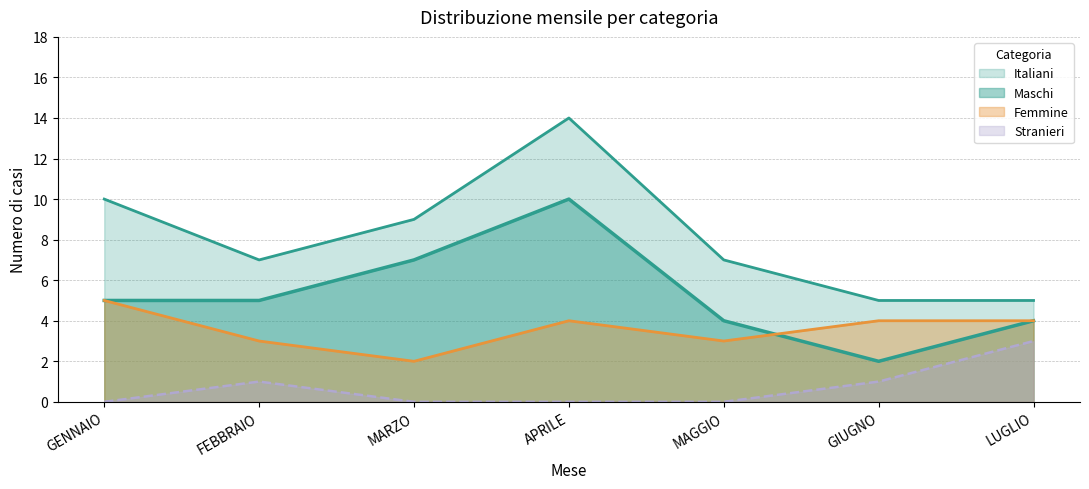

After their last crossing, which series has the higher values: Maschi or Femmine?

Femmine